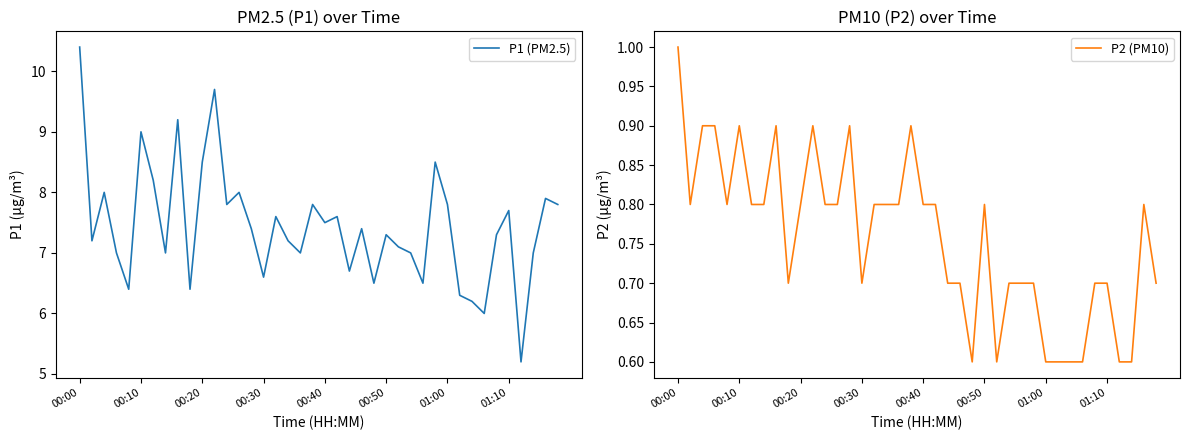

What is the maximum value for P1 (PM2.5)?

10.4